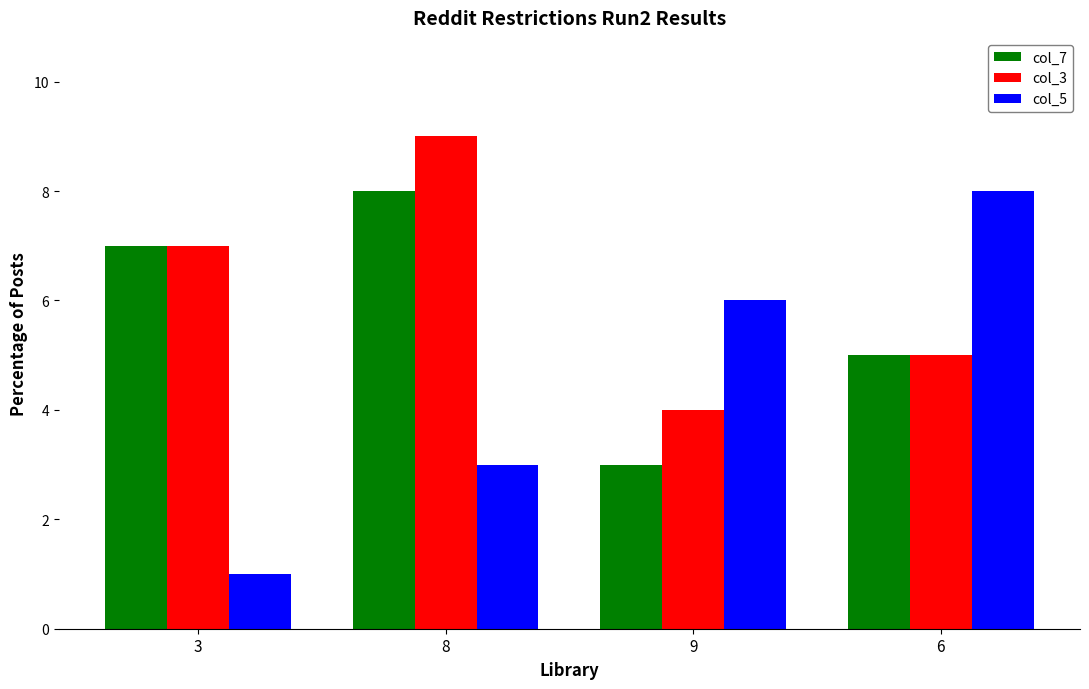

The value of col_3 at 3 is 12. True or false?

False